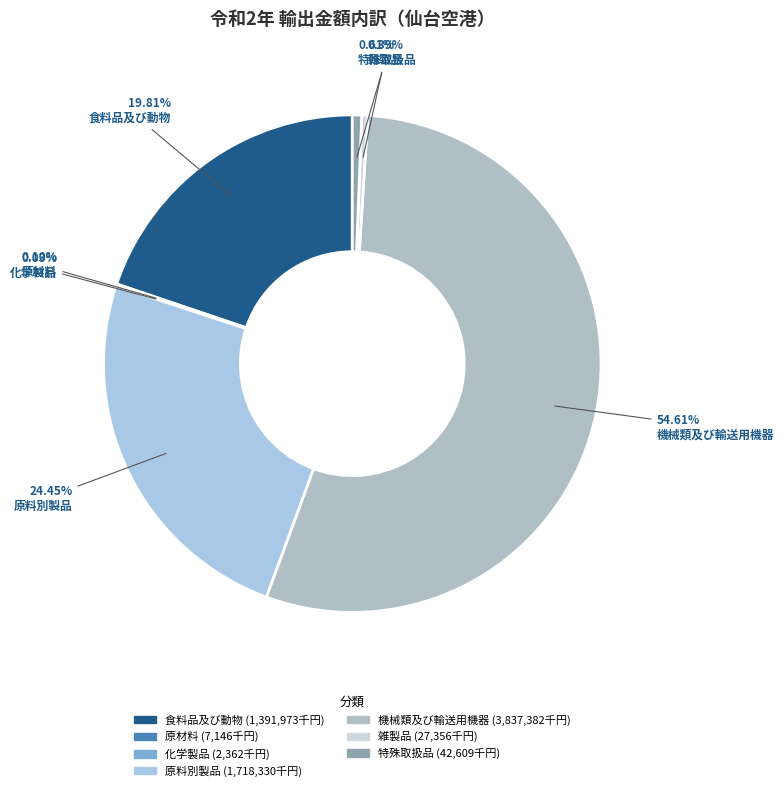

Is the sum of 機械類及び輸送用機器 and 食料品及び動物 greater than half?

Yes